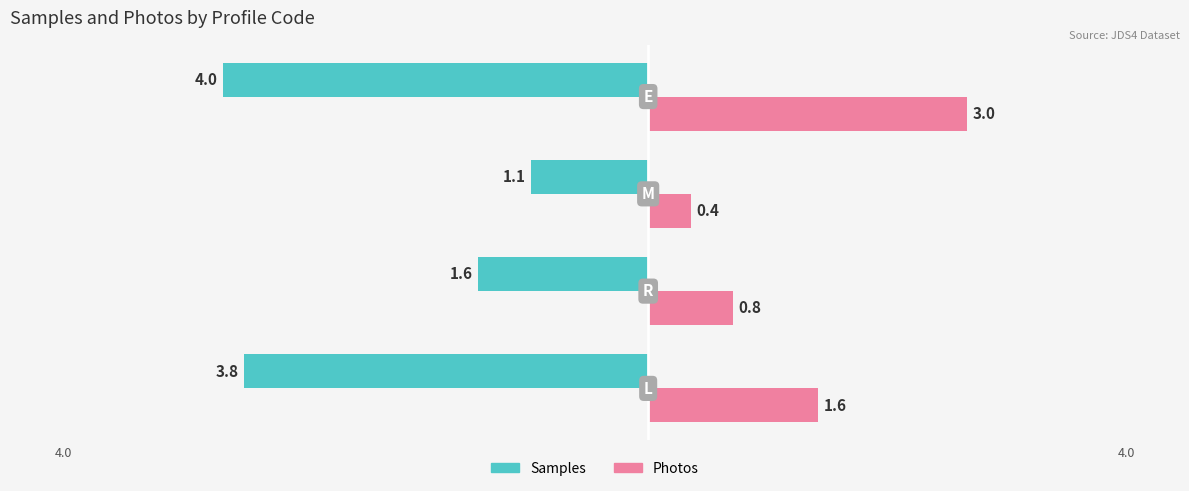

What is the sum of all Photos values?

5.8